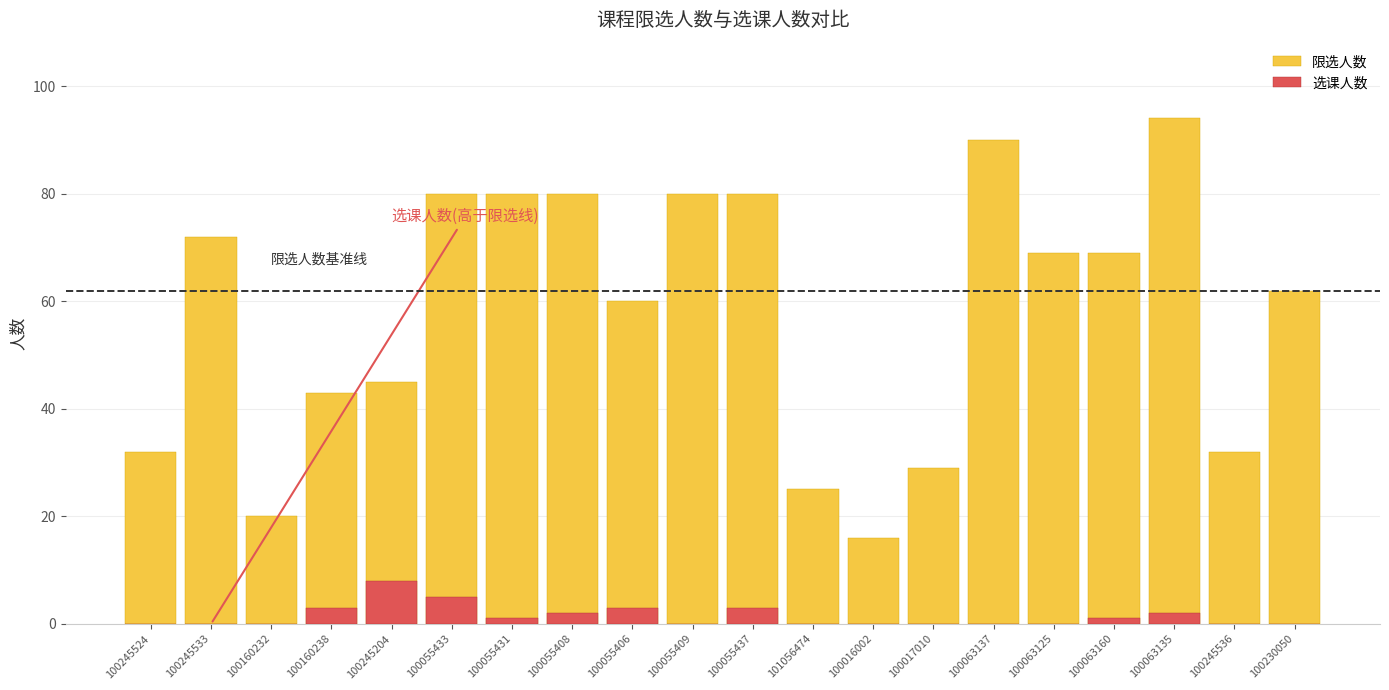

Which series has the largest range (max minus min)?

限选人数